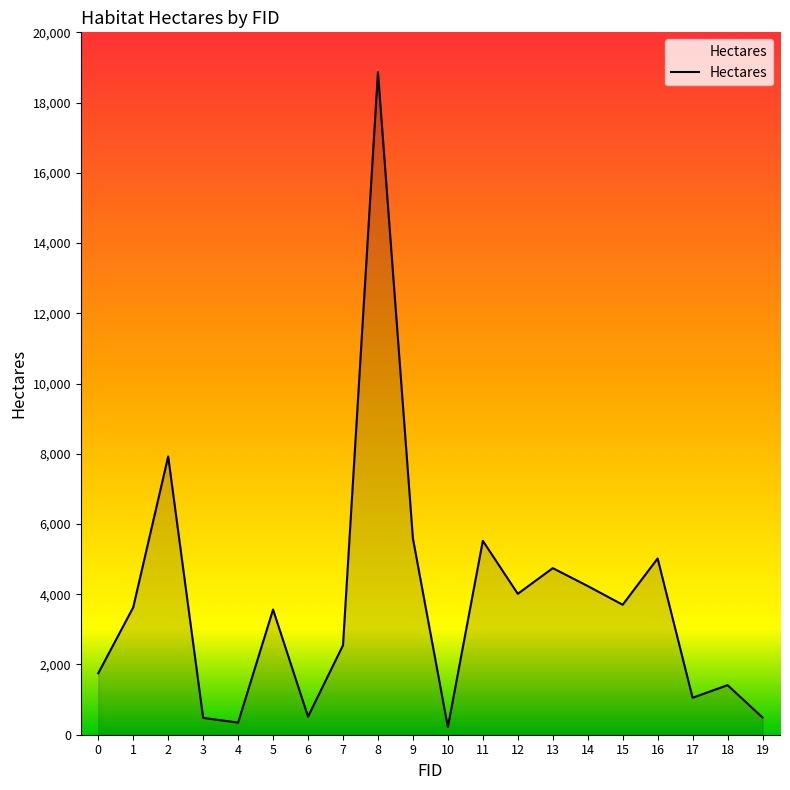

How many interior local valleys (lower than both neighbors) does the data have?

6